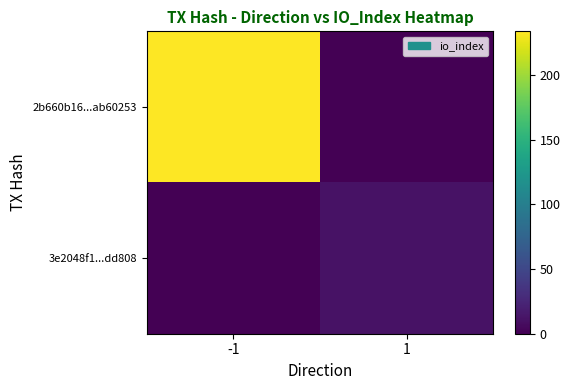

What is the maximum value shown in the chart?

234